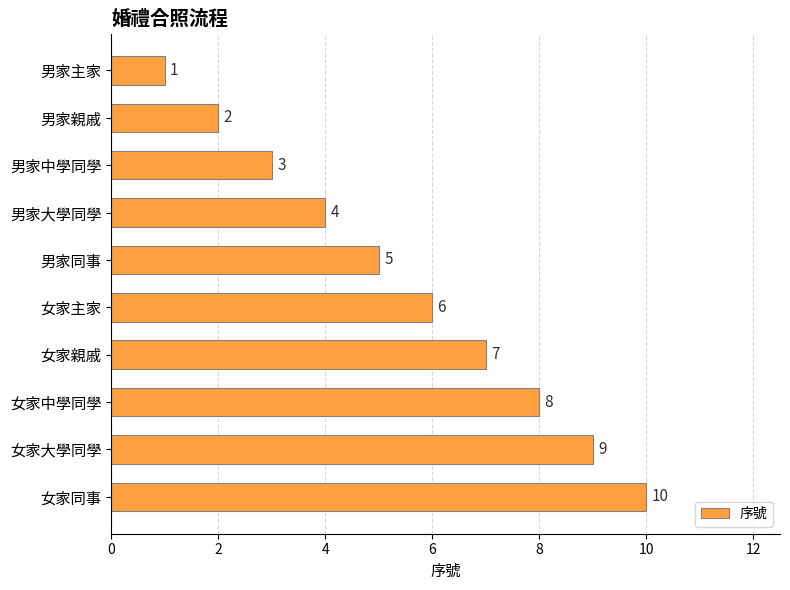

The value at 女家中學同學 is 8. True or false?

True